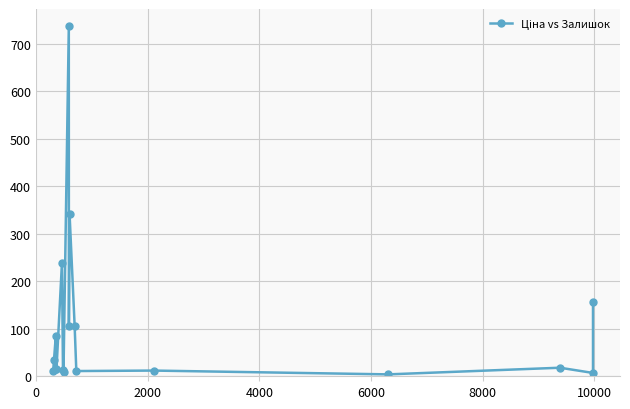

Reading right to left, what are all the values shown in this chart?

157	7	18	4	12	11	106	341	106	736	9	14	239	15	15	85	35	12